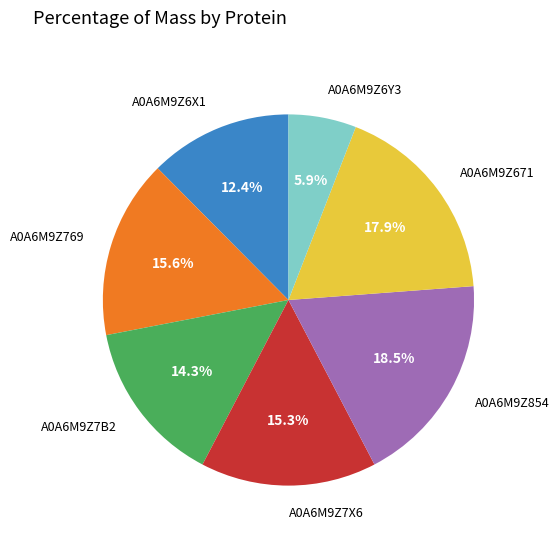

Is there a majority slice in this chart?

No